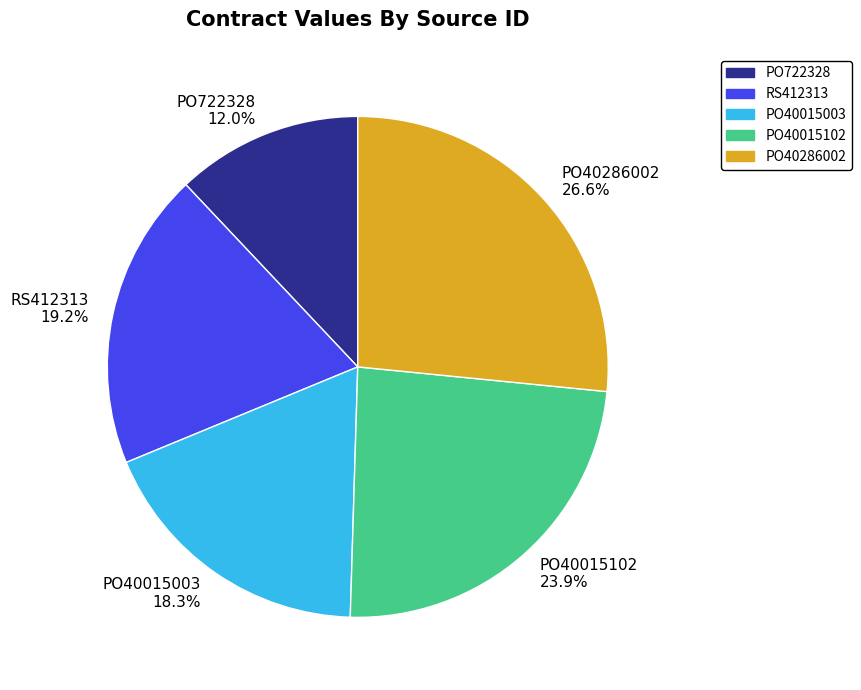

Do RS412313 and PO722328 together represent more than half of the pie?

No